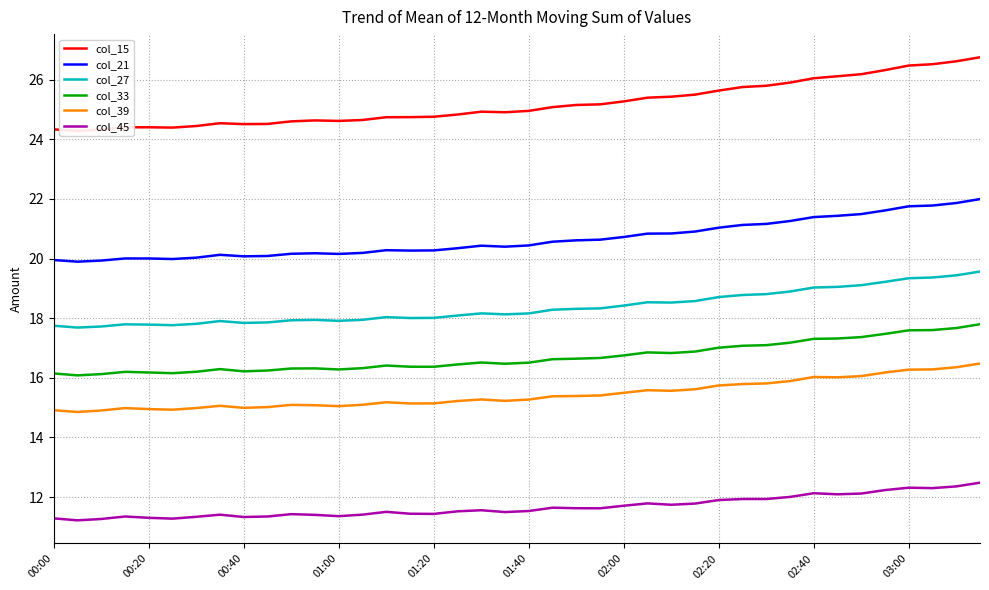

How many lines are shown in the chart?

6